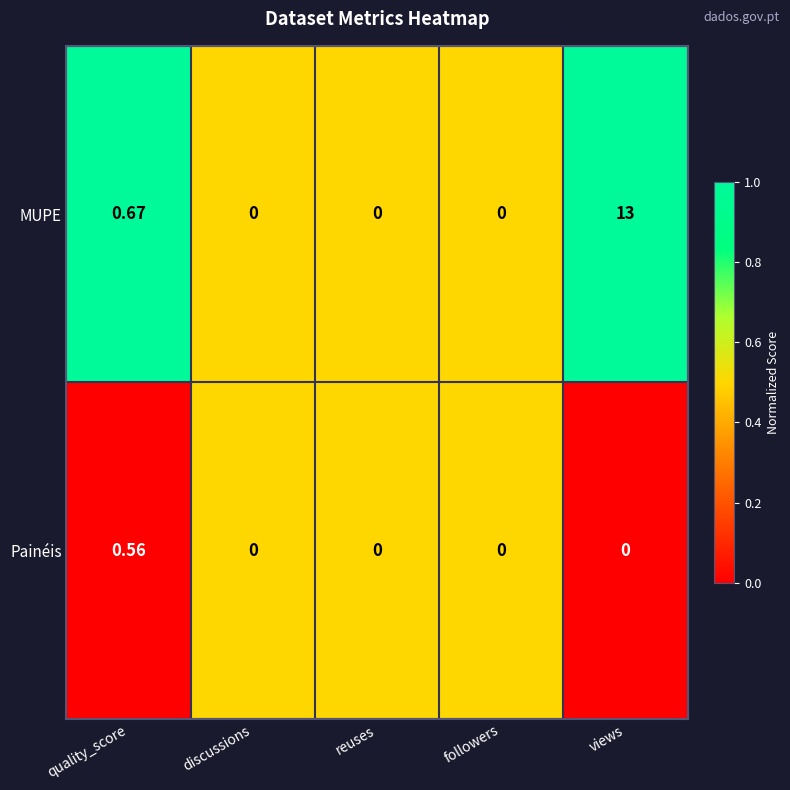

List the series in order of their overall mean, lowest first.

Painéis, MUPE